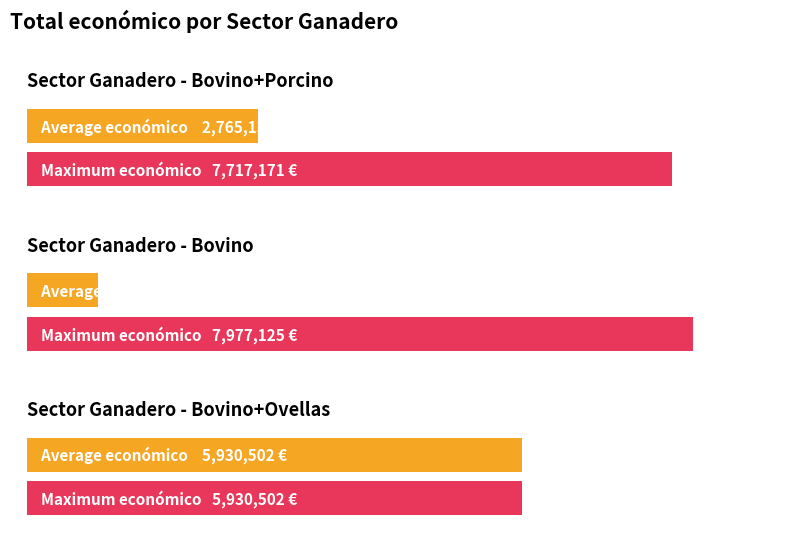

Does the chart contain any negative values?

No